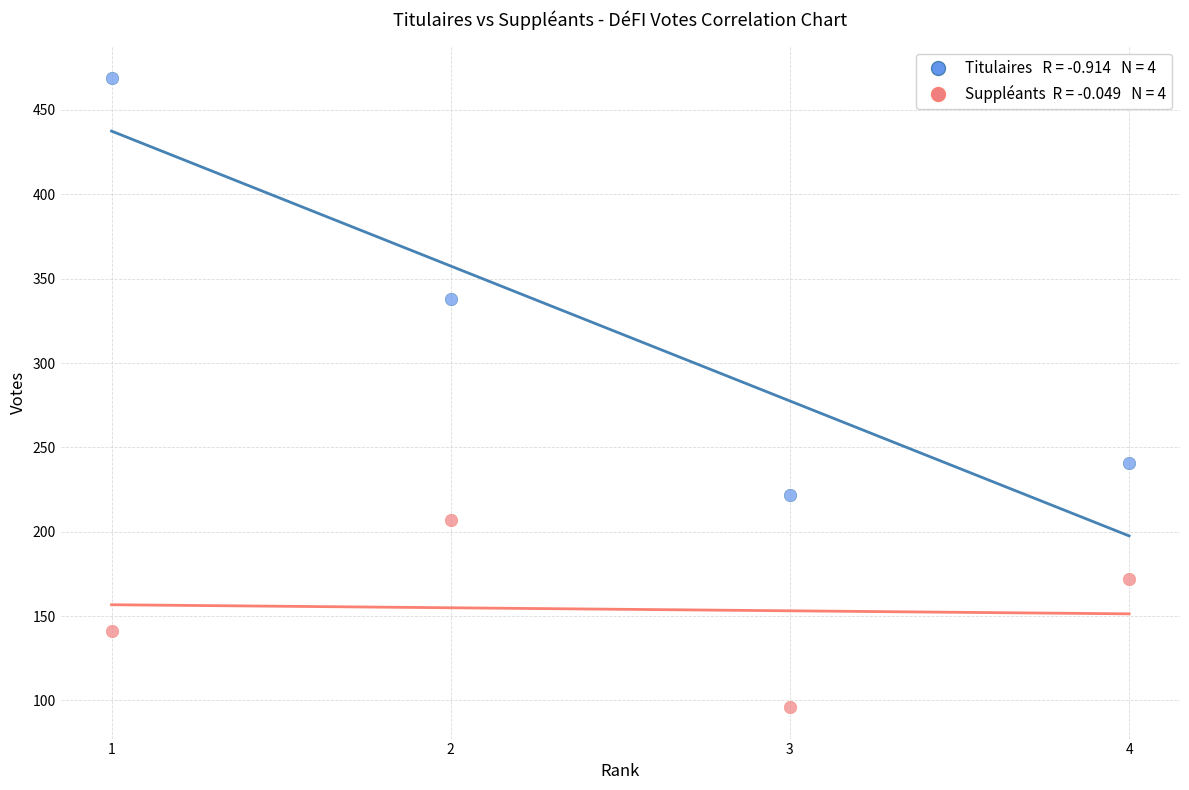

Across all data points, what is the range of X values (max minus min)?

3